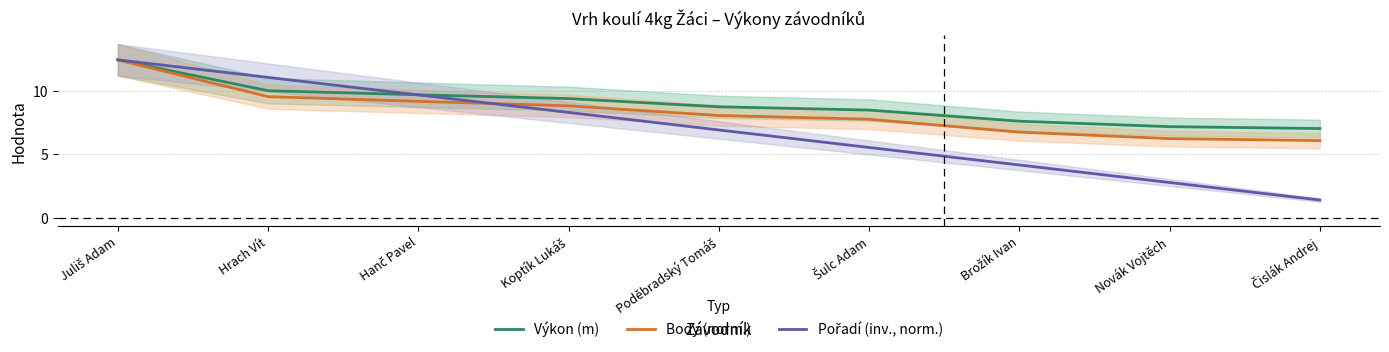

Where do Výkon (m) and Pořadí (inv., norm.) first cross each other?

Hrach Vít and Hanč Pavel